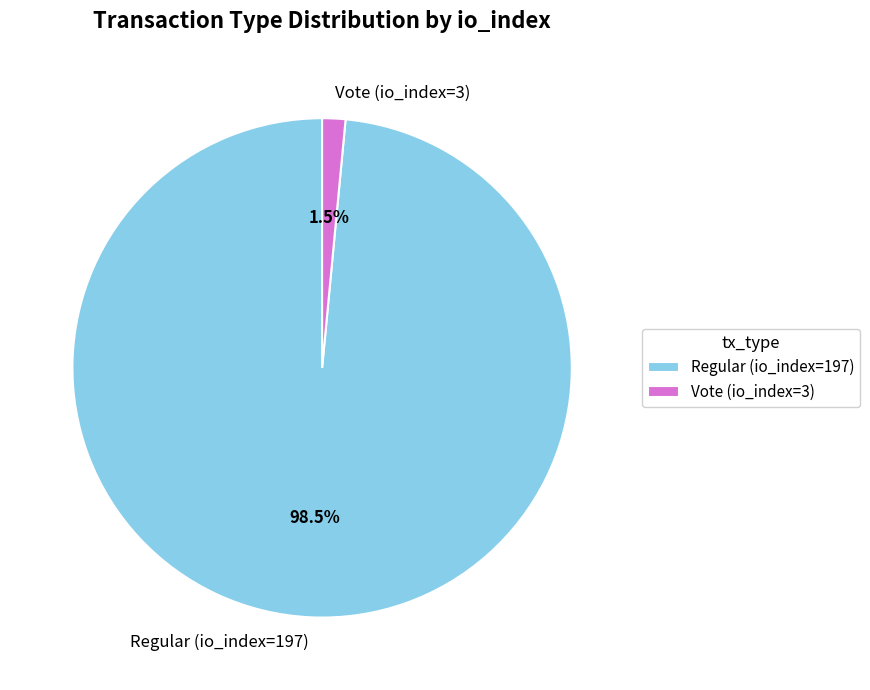

To the nearest percent, what is the average slice percentage?

50%